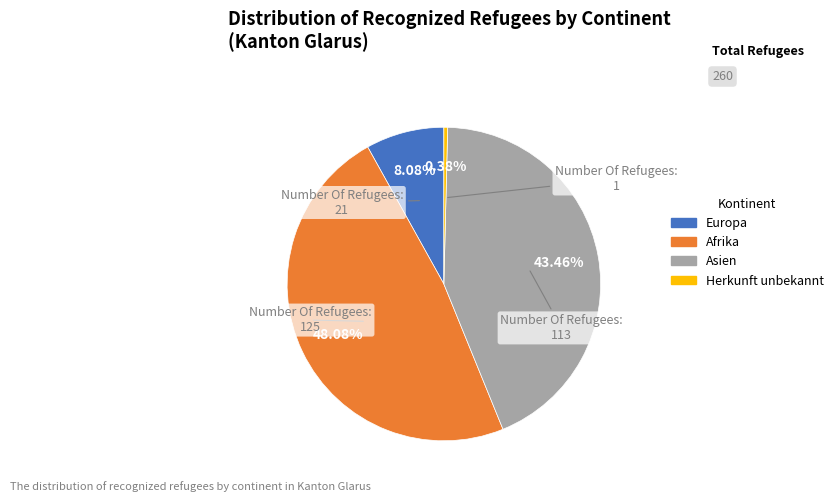

The Herkunft unbekannt slice represents 10% of the pie. True or false?

False